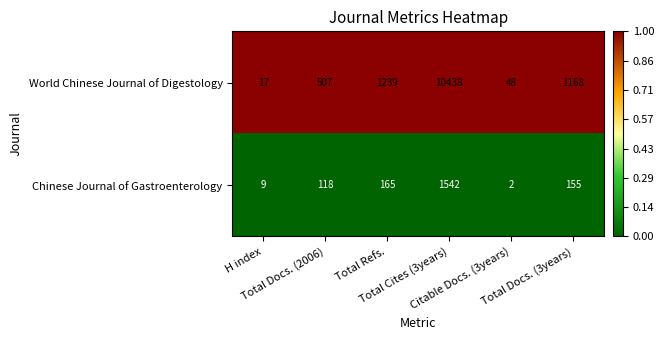

What is the maximum value for Chinese Journal of Gastroenterology?

1542